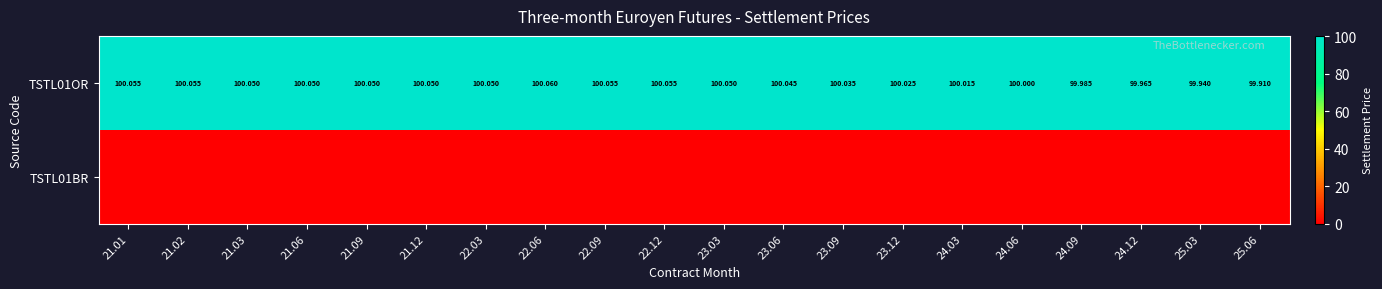

At which label is TSTL01BR closest to 0?

21.01